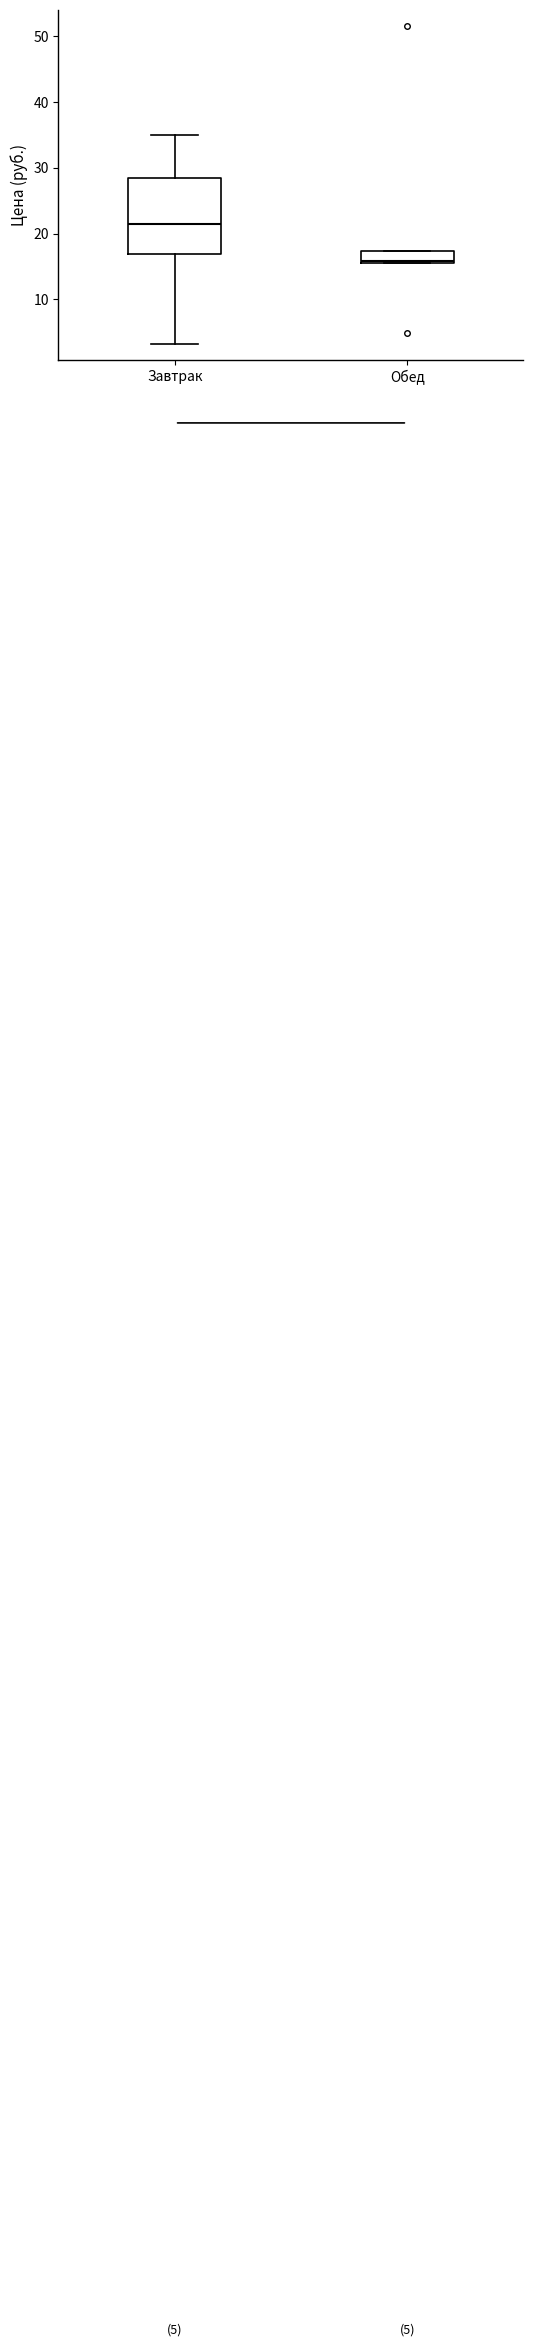

Which box's median line is the lowest?

Обед